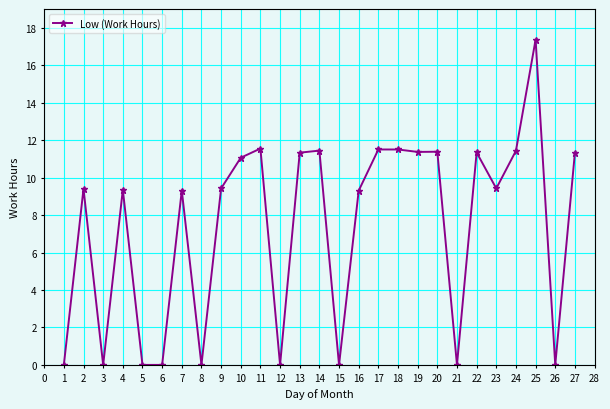

True or false: the data shows 15.4 at 14.

False